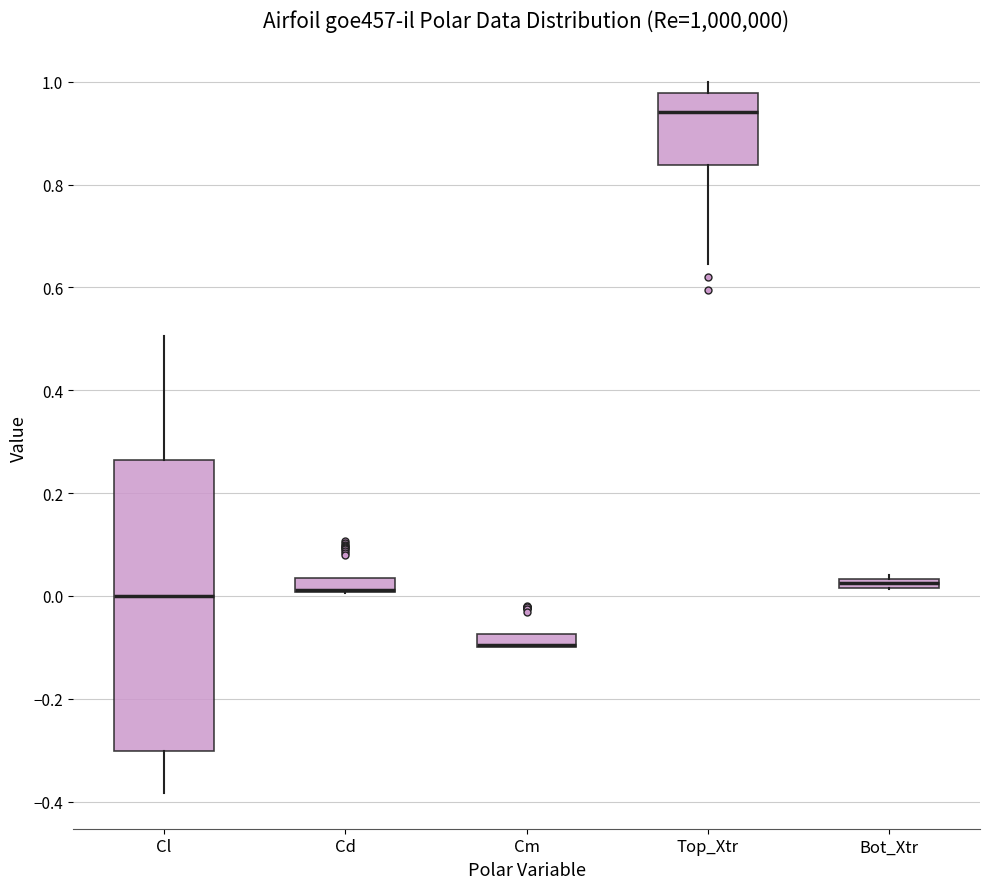

Where is the lower edge of the box for Bot_Xtr on the y-axis? The values are not printed on the chart, so give them approximately, as read against the axis.

0.02